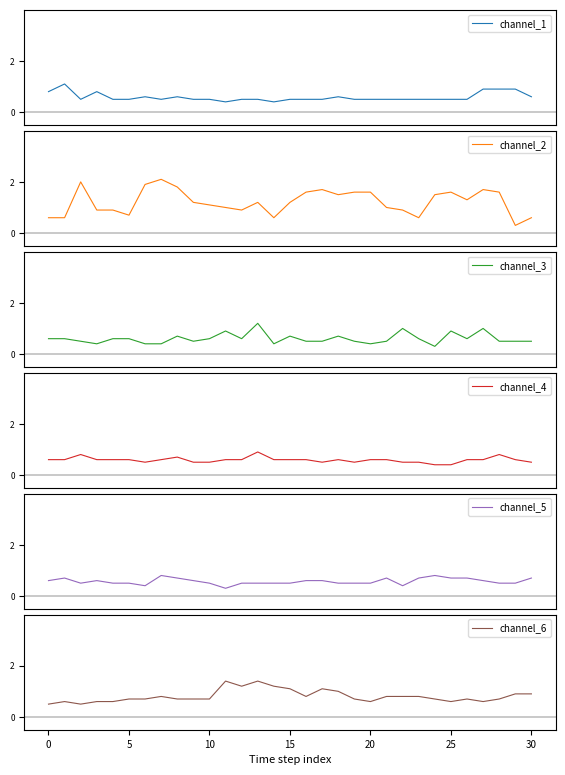

At which category is the sum across all series the highest?

13